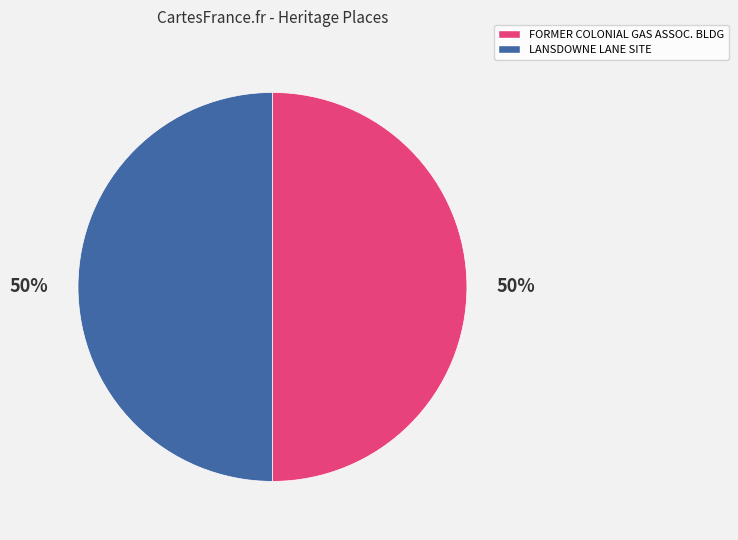

To the nearest percent, what is the average slice percentage?

50%